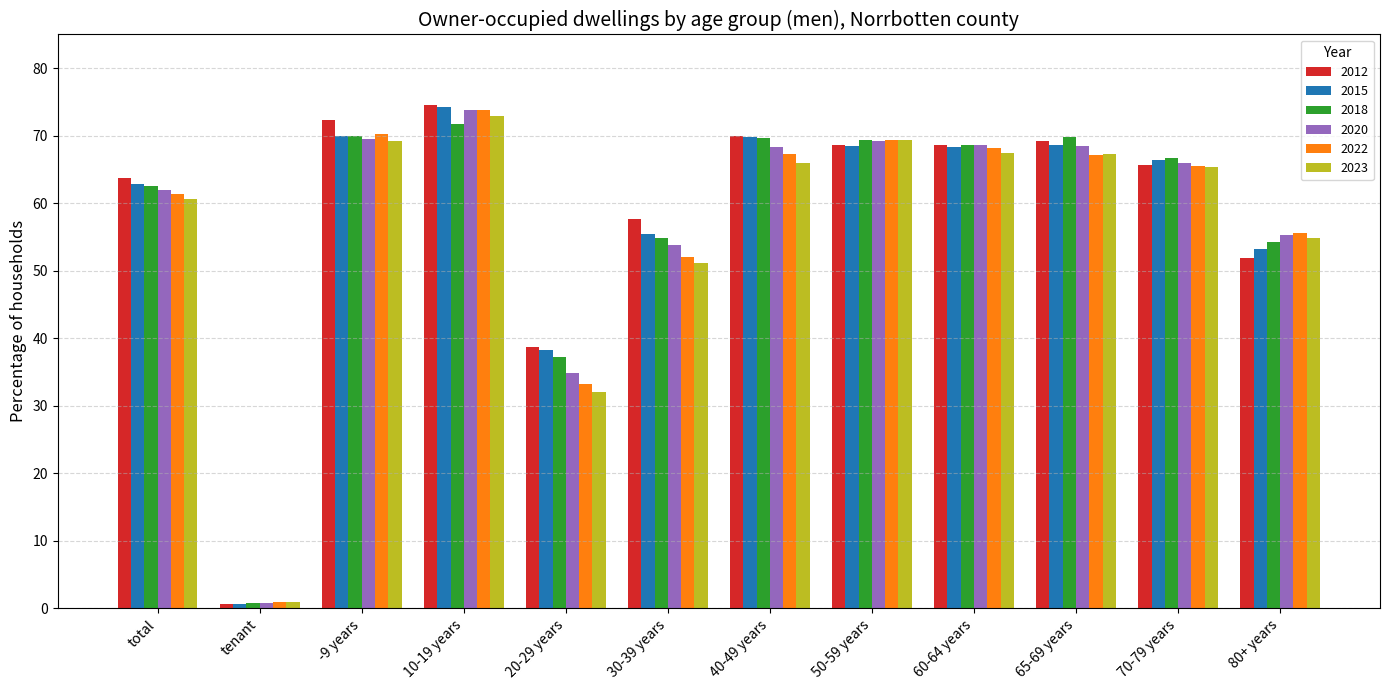

How many distinct data groups are displayed?

6